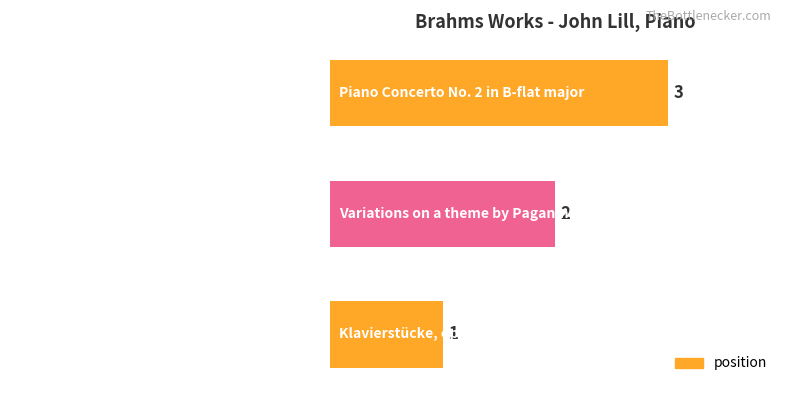

Between Klavierstücke, op. 76 and Variations on a theme by Paganini, op. 76, which is larger?

Variations on a theme by Paganini, op. 76